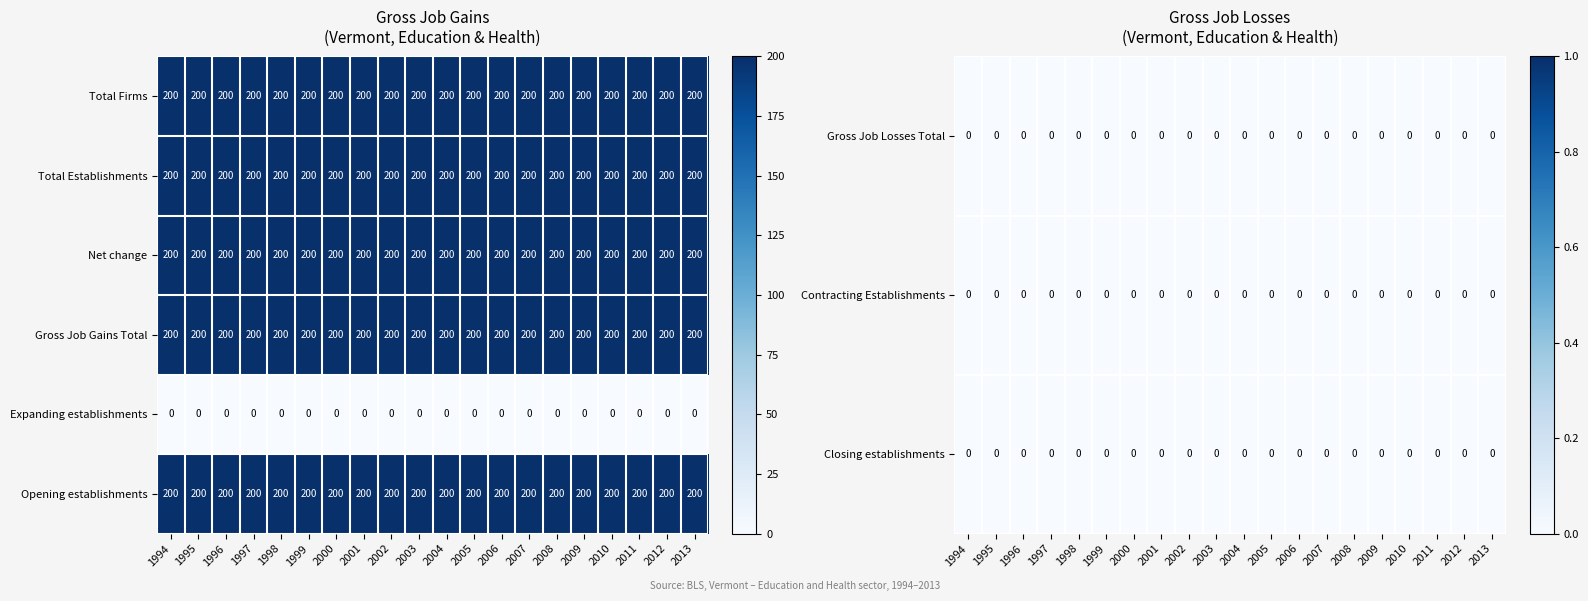

What is the total value across all series at 1997?

400